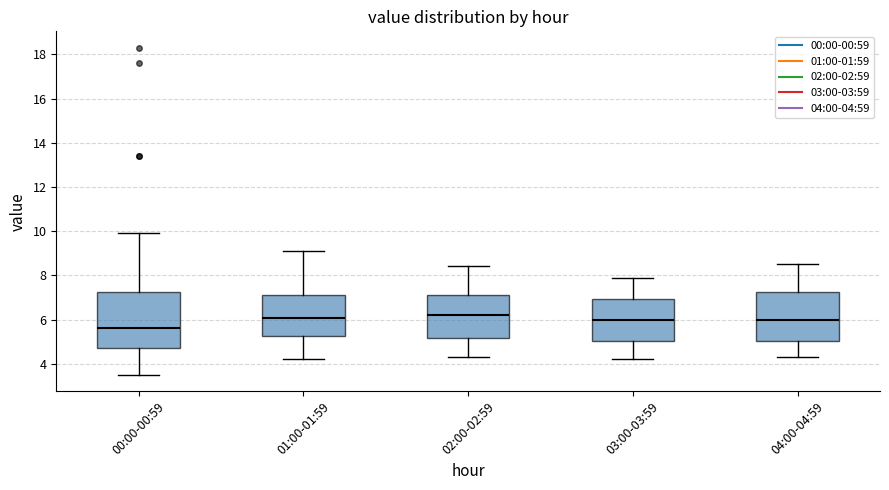

Which box is the tallest, from its lower edge to its upper edge?

00:00-00:59